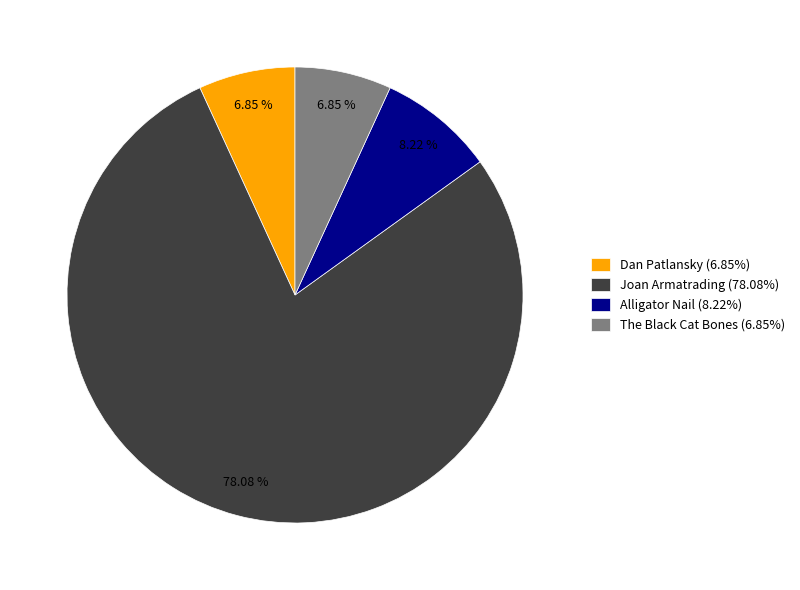

What is the total percentage of Dan Patlansky and The Black Cat Bones?

13.7%